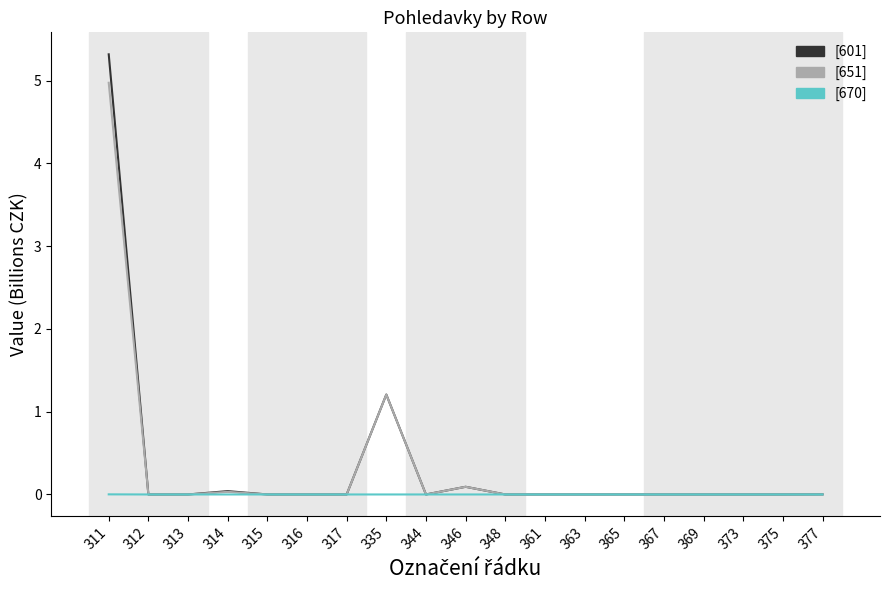

What is the greatest value displayed?

5.3